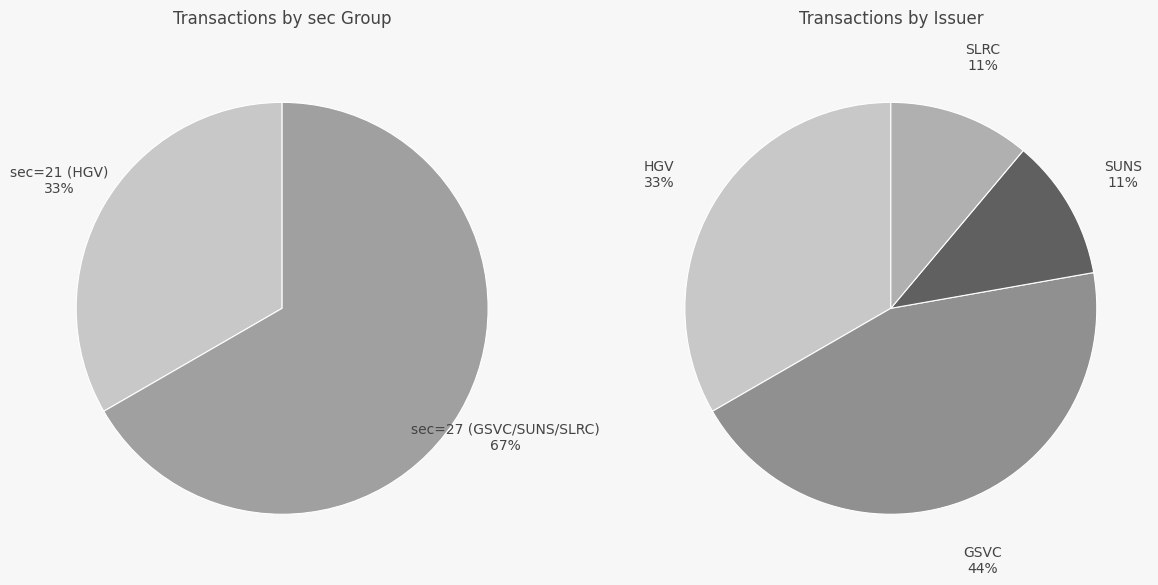

What percentage is the sec=21 slice, to the nearest percent?

33%